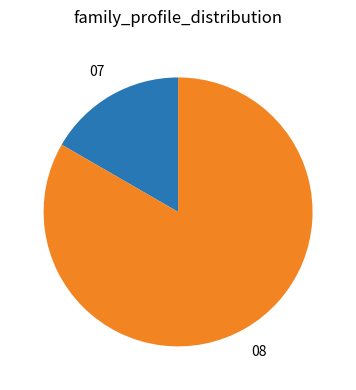

Does any single category account for the majority?

Yes